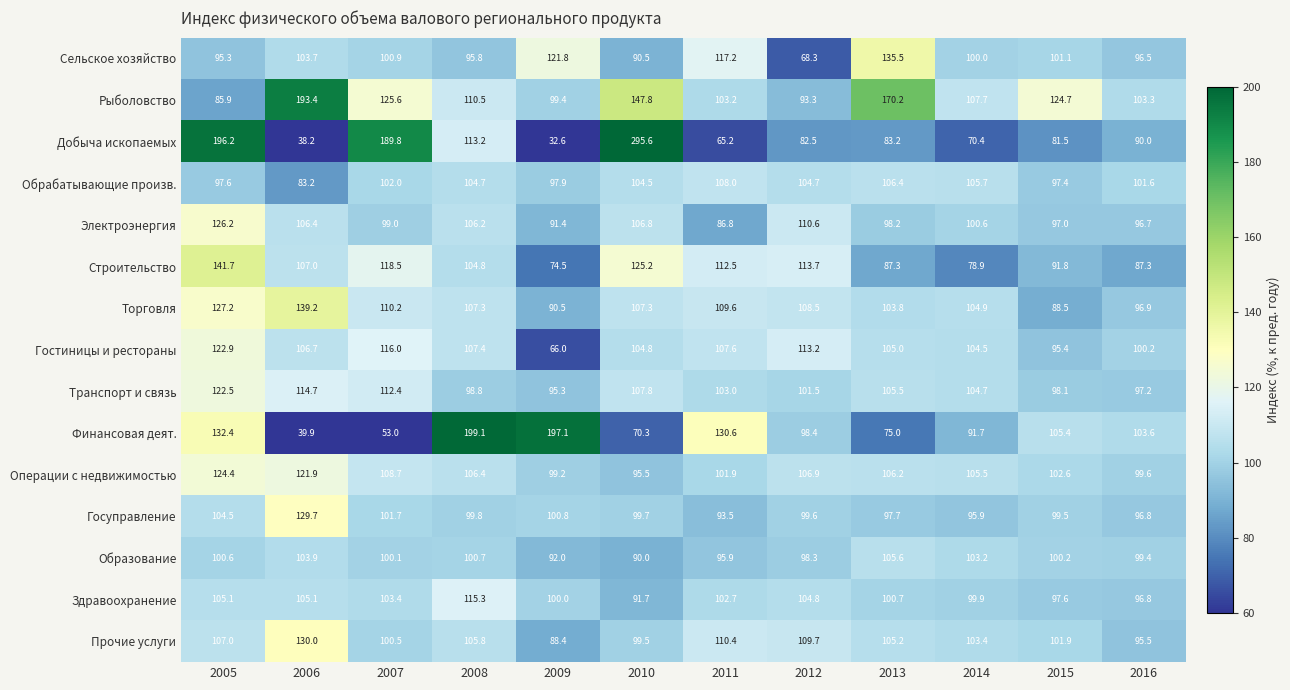

What is the sum of all Здравоохранение values?

1223.1